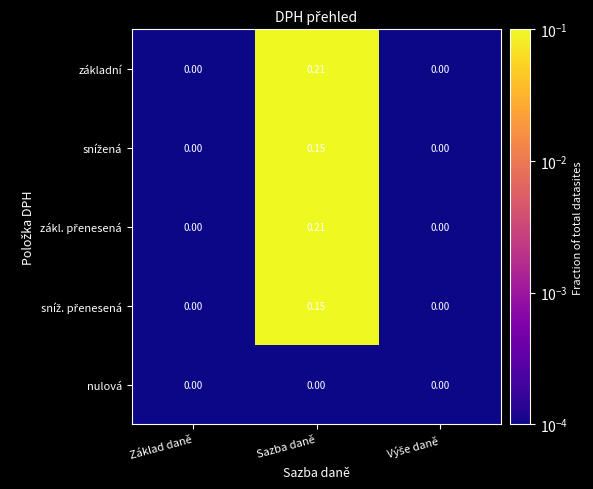

Which category has the highest value across all series?

Sazba daně